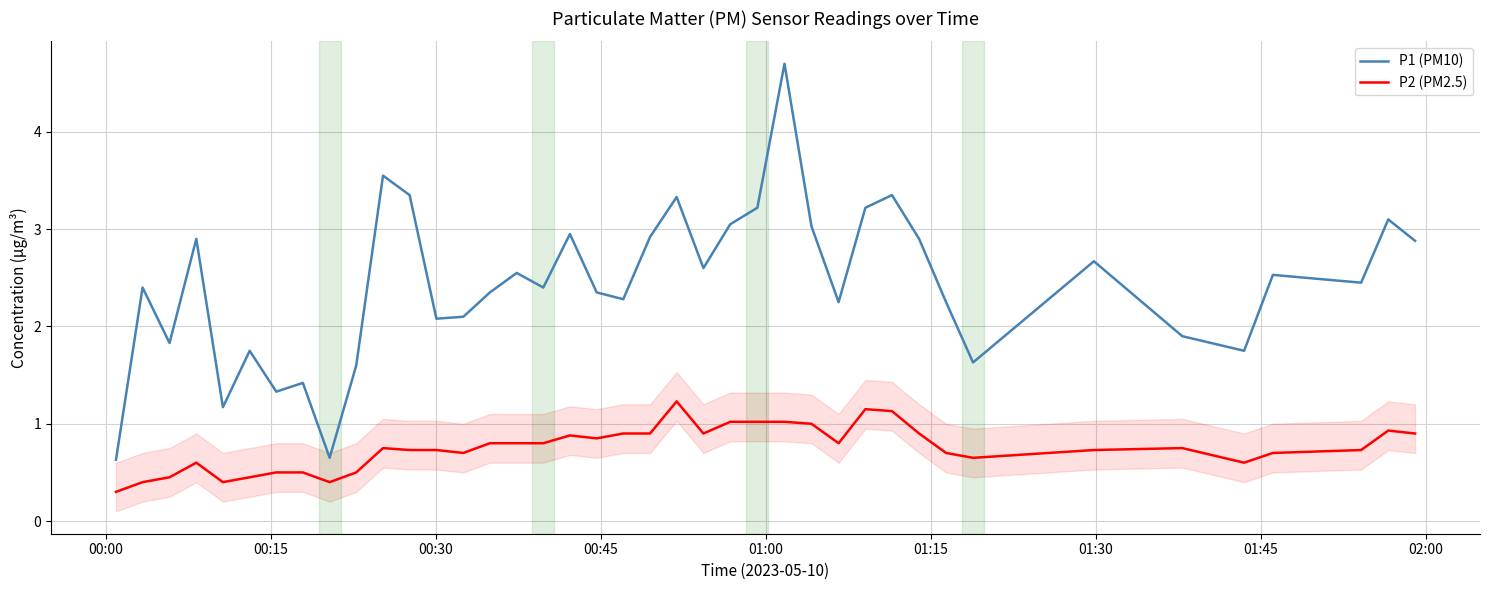

True or false: P1 (PM10) and P2 (PM2.5) cross at least once.

False